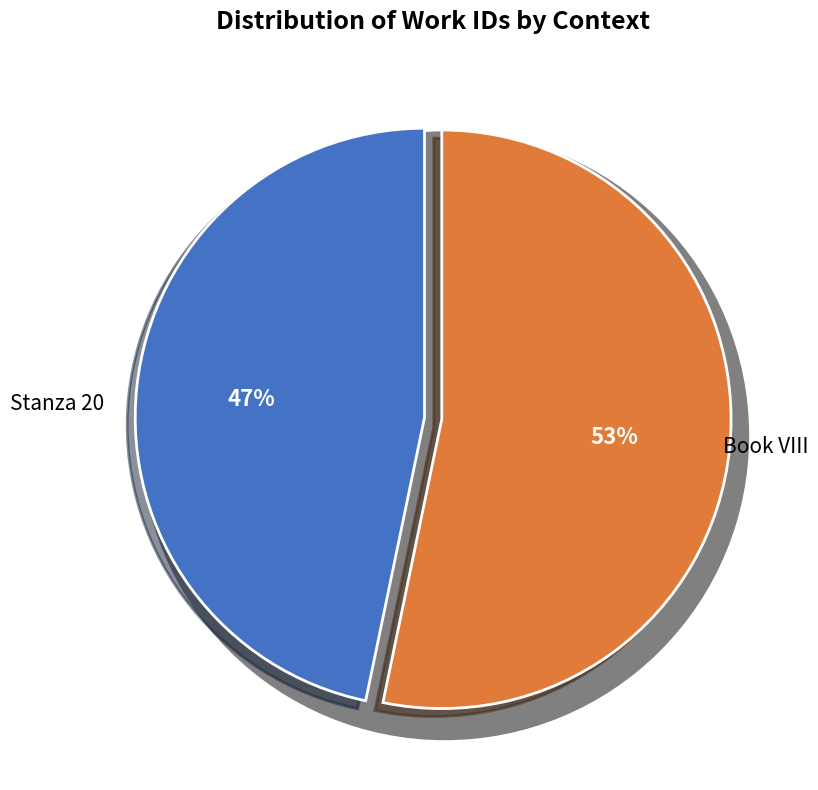

How many segments does this pie chart have?

2